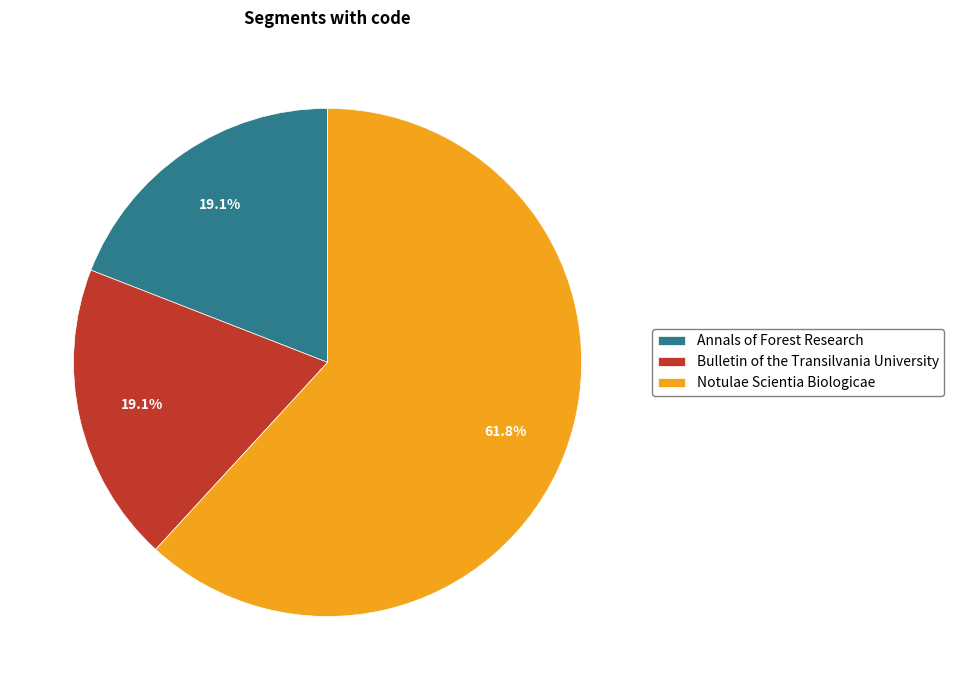

What is the largest slice in the pie chart?

Notulae Scientia Biologicae